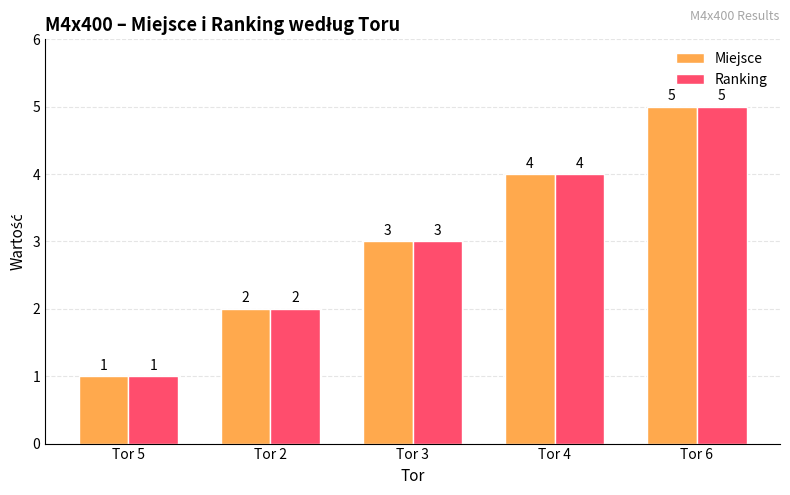

At which label does Miejsce reach its minimum?

Tor 5